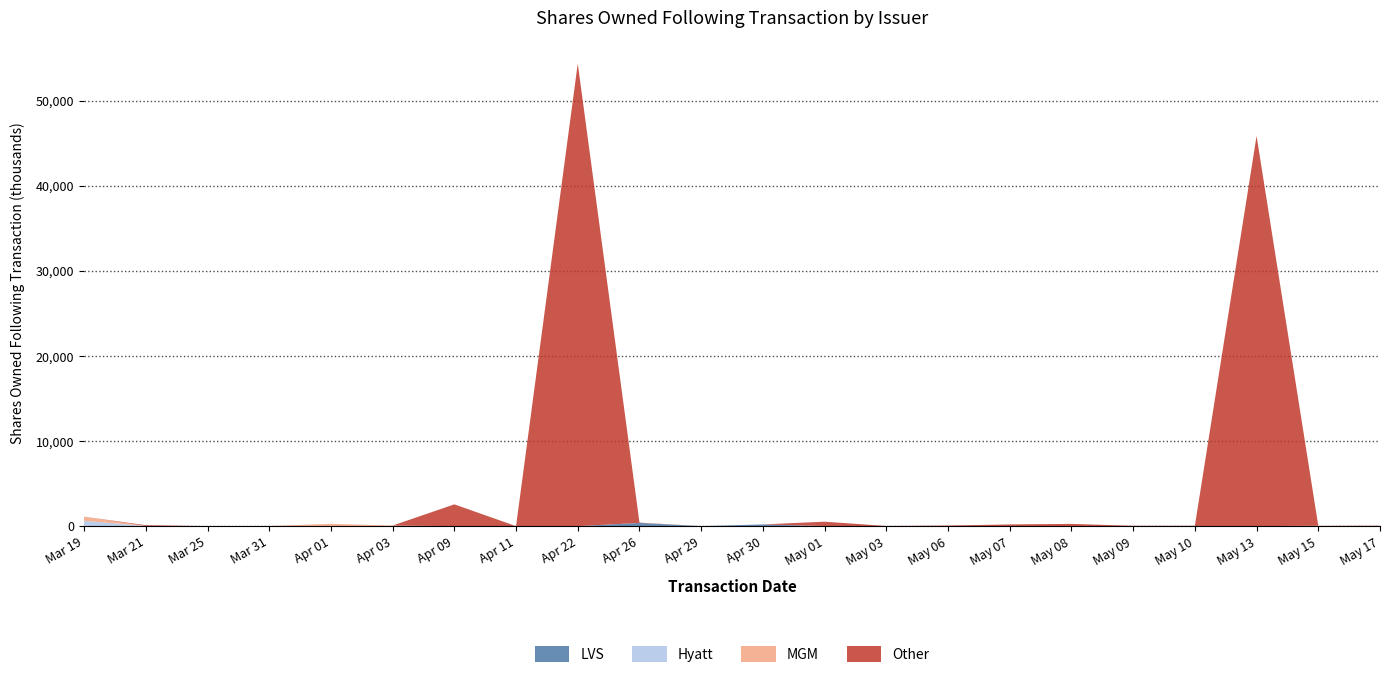

Reading right to left, list all the values displayed in this chart.

MGM: 0	0	0	0	0	0	0	0	9594	19141	0	0	0	0	0	0	67803	263450	0	0	272097	490993
Hyatt: 0	0	0	0	0	0	0	0	0	0	0	0	0	0	0	0	0	0	20219	0	0	625231
LVS: 0	0	0	0	0	0	0	0	0	0	203732	0	380452	0	0	0	0	0	0	0	0	0
Other: 0	45757	45847301	0	39190	263450	201309	68596	0	513331	0	0	0	54363581	0	0	0	0	0	0	0	0